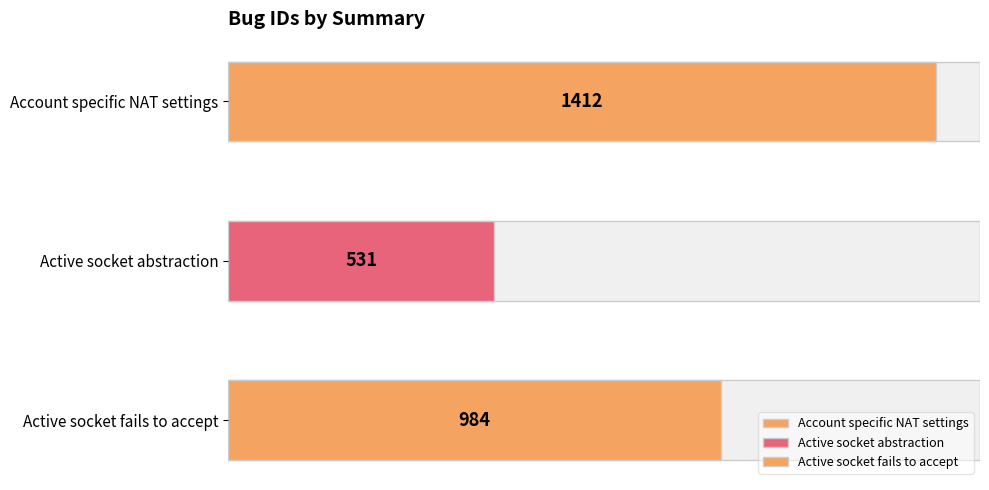

Reading left to right, extract all data points from this chart.

1412	531	984